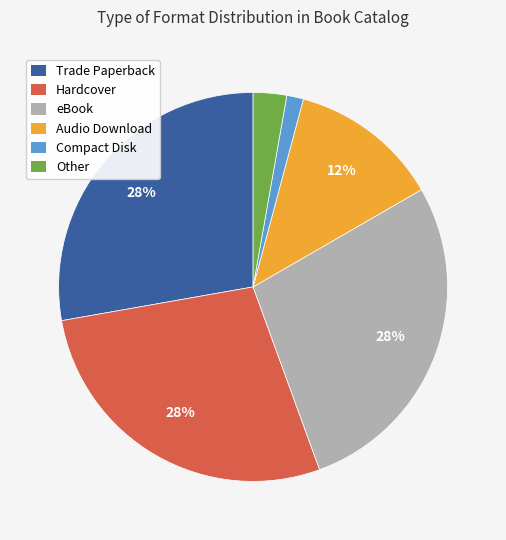

How many slices are in this pie chart?

6